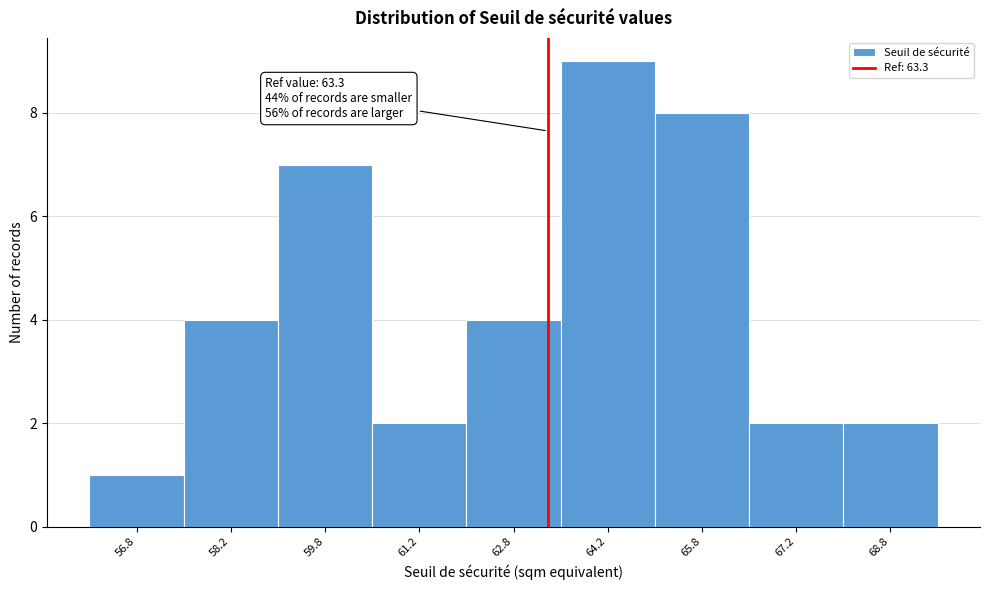

Which range on the x-axis has the tallest bar?

63.5 to 65.0